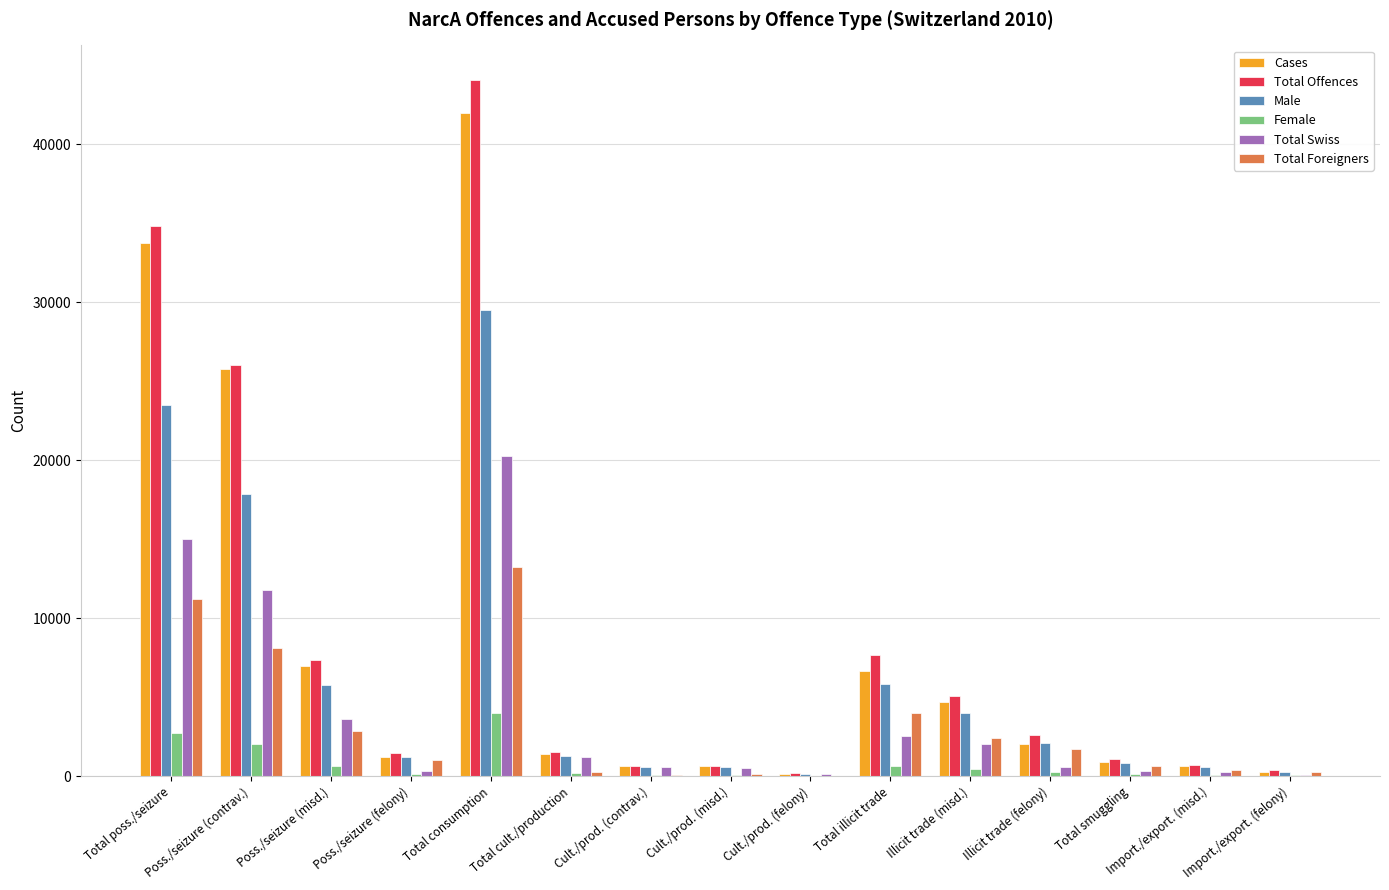

The value of Total Offences at Illicit trade (misd.) is 5079. True or false?

True